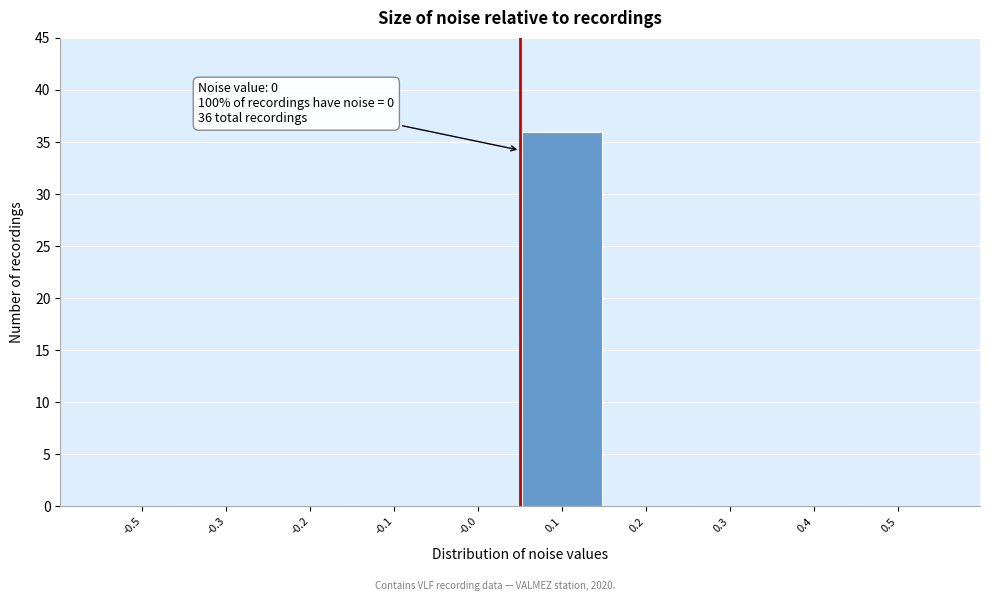

Reading left to right, extract all data points from this chart.

-0.5=0	-0.3=0	-0.2=0	-0.1=0	-0.0=0	0.1=36	0.2=0	0.3=0	0.4=0	0.5=0